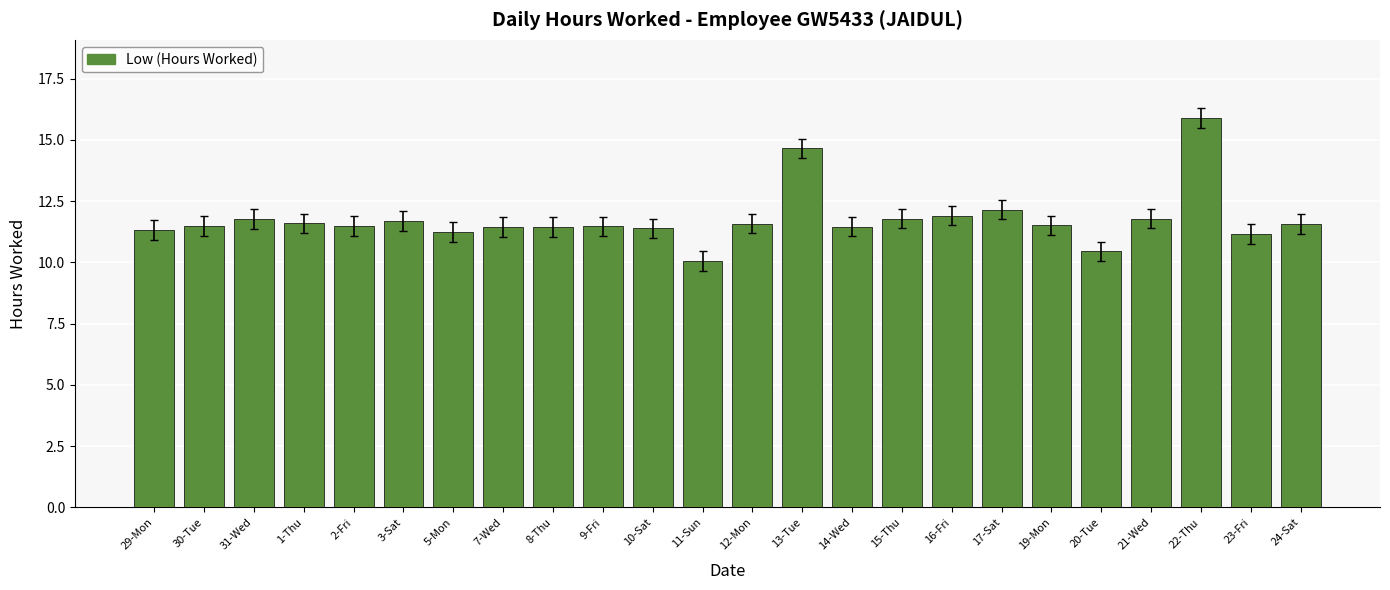

What is the sum of the values at 23-Fri and 19-Mon?

22.7